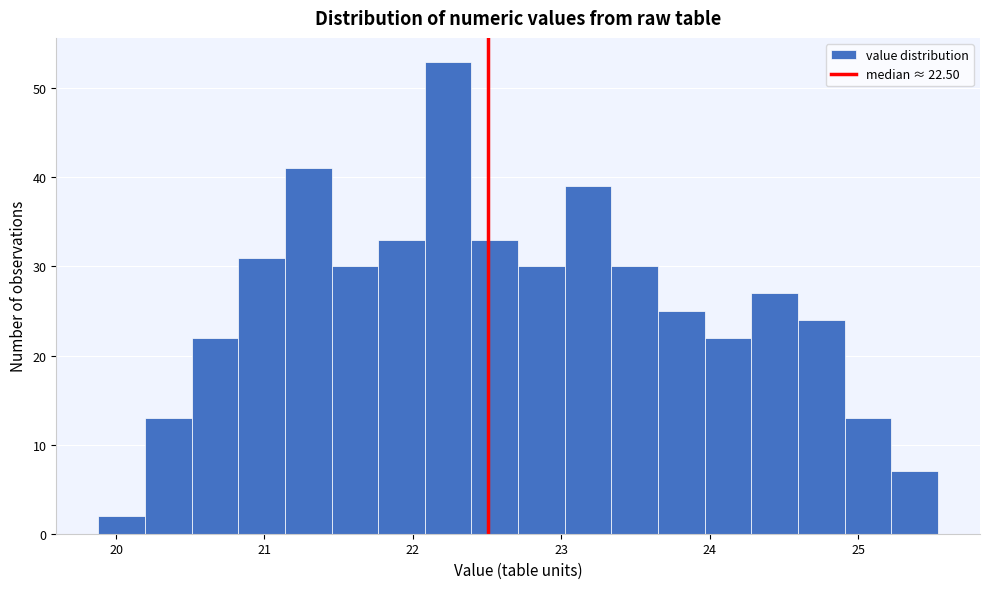

Read against the x-axis, roughly where is the centre of the tallest bar?

22.2